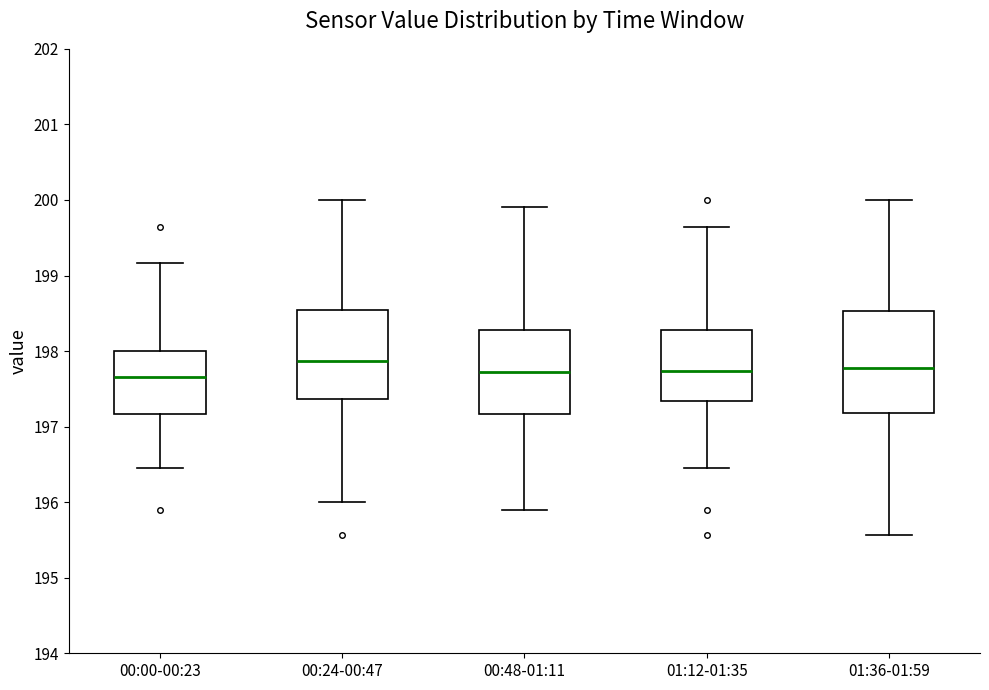

Reading left to right, transcribe this box plot: for each box, give where its median line is, the range the box spans, and where its two whiskers end, as read against the y-axis. The values are not printed on the chart, so give them approximately, as read against the axis.

00:00-00:23: median 197.7, box 197.2 to 198.0, whiskers 196.5 to 199.2
00:24-00:47: median 197.9, box 197.4 to 198.5, whiskers 196.0 to 200.0
00:48-01:11: median 197.7, box 197.2 to 198.3, whiskers 195.9 to 199.9
01:12-01:35: median 197.7, box 197.3 to 198.3, whiskers 196.5 to 199.6
01:36-01:59: median 197.8, box 197.2 to 198.5, whiskers 195.6 to 200.0